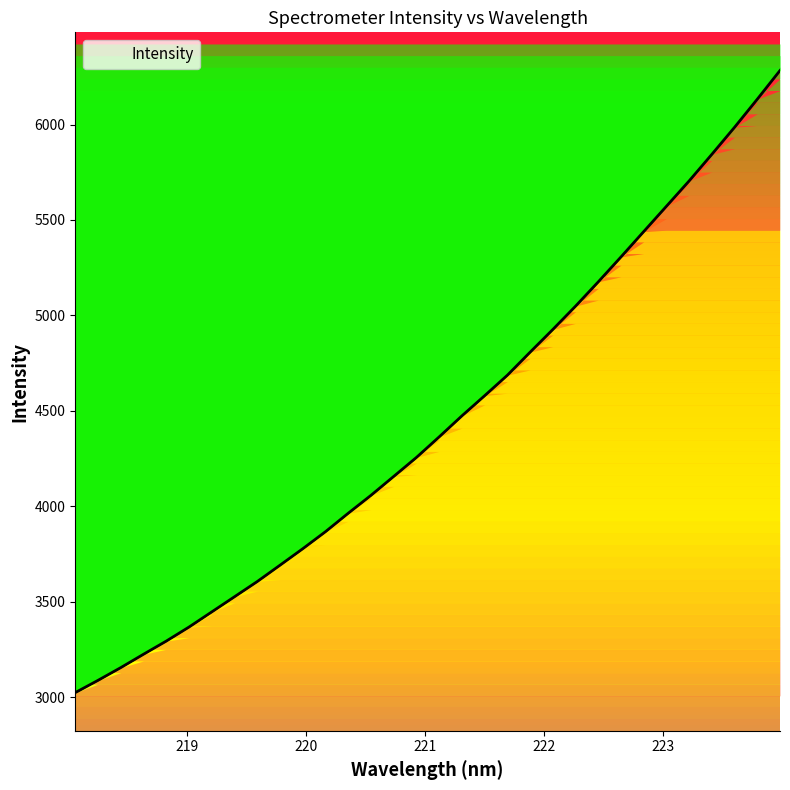

What is the change in value from 221.1174 to 222.263?

+684.8